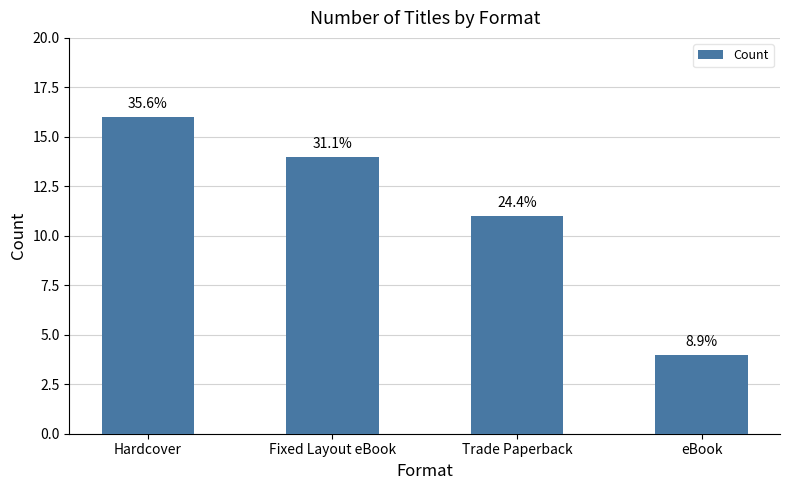

Are the bars horizontal?

No